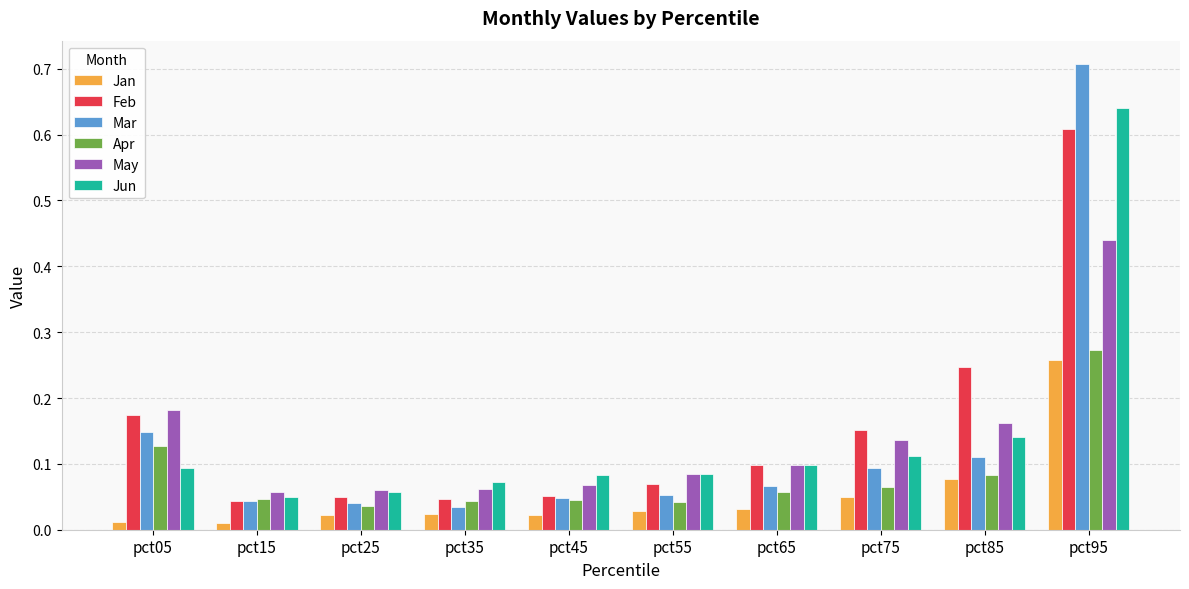

Which category has the highest value in the May series?

pct95